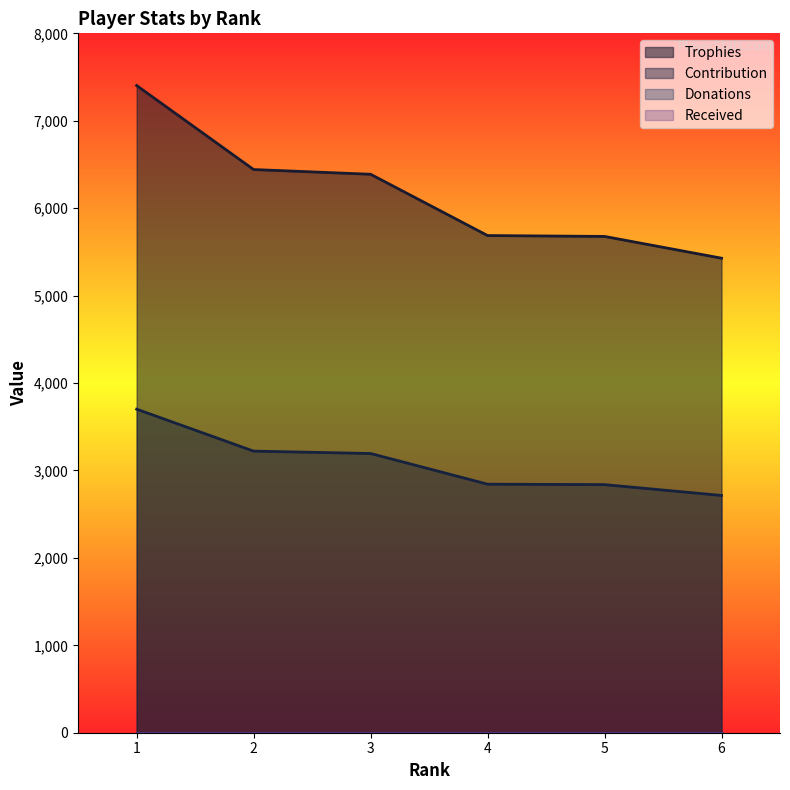

What is the difference between the maximum and second lowest values in the Trophies series?

1726